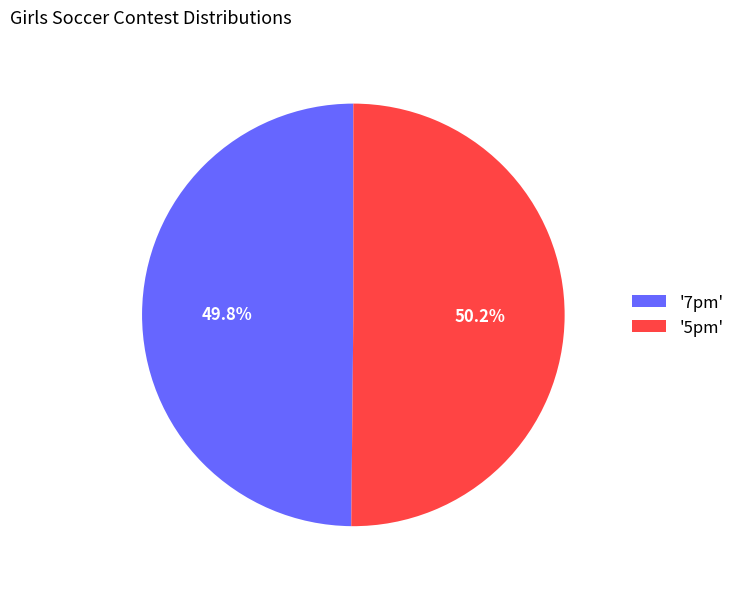

Does any single category account for the majority?

Yes